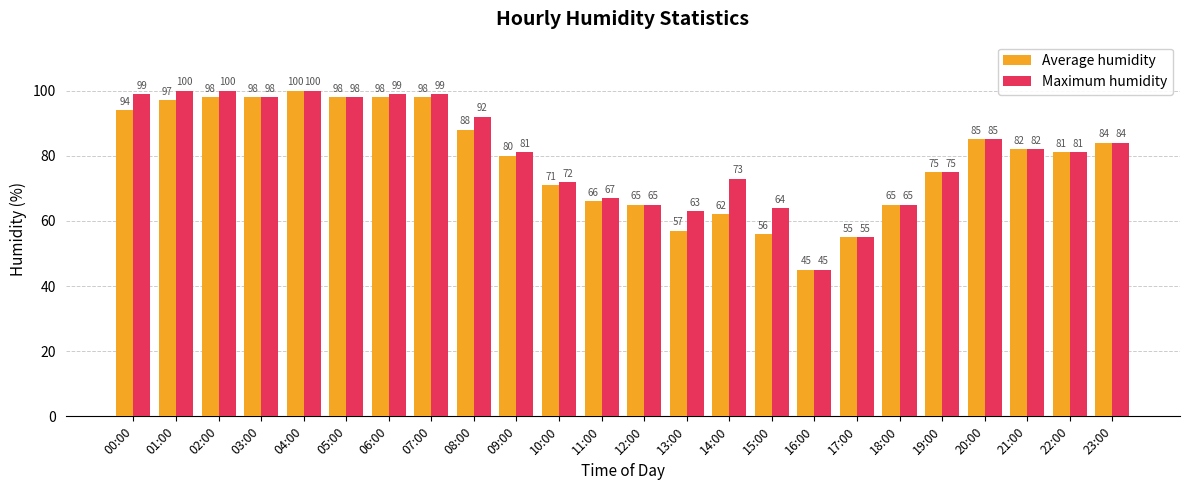

The value of Average humidity at 06:00 is 98. True or false?

True